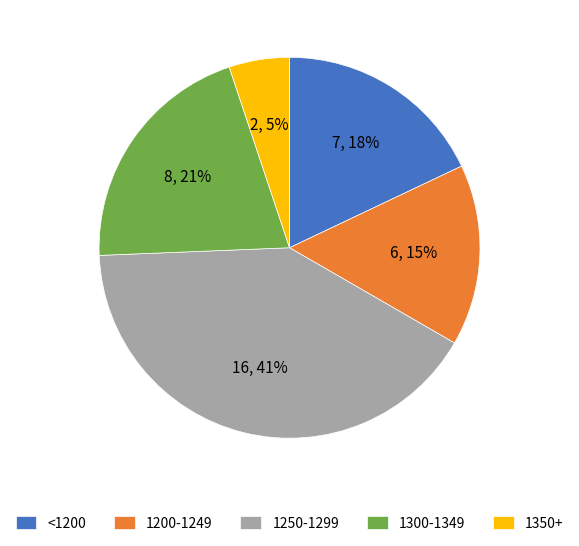

The 1350+ slice represents 5% of the pie. True or false?

True